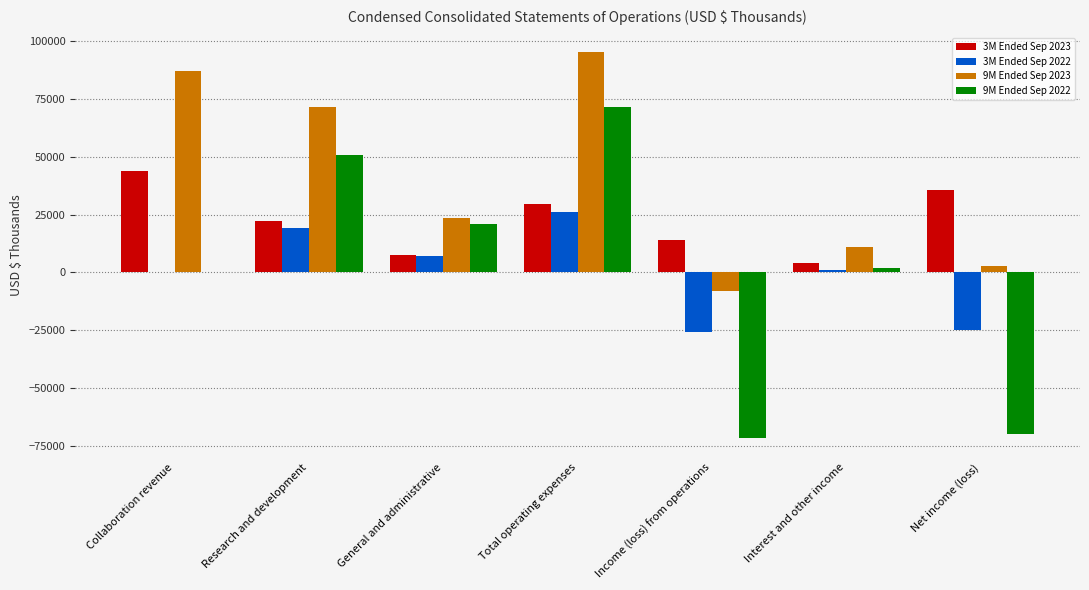

Is the value of 9M Ended Sep 2022 at Research and development greater than the value of 3M Ended Sep 2022 at General and administrative?

Yes